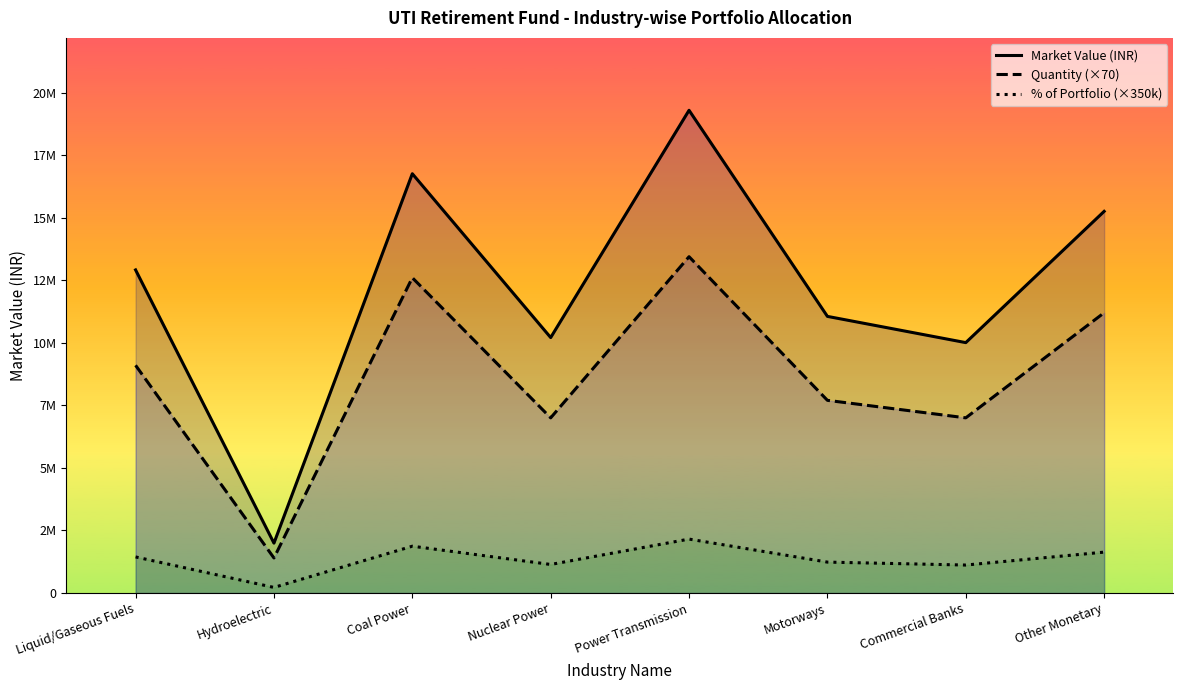

True or false: % of Portfolio (×350k) and Quantity (×70) intersect in this chart.

False